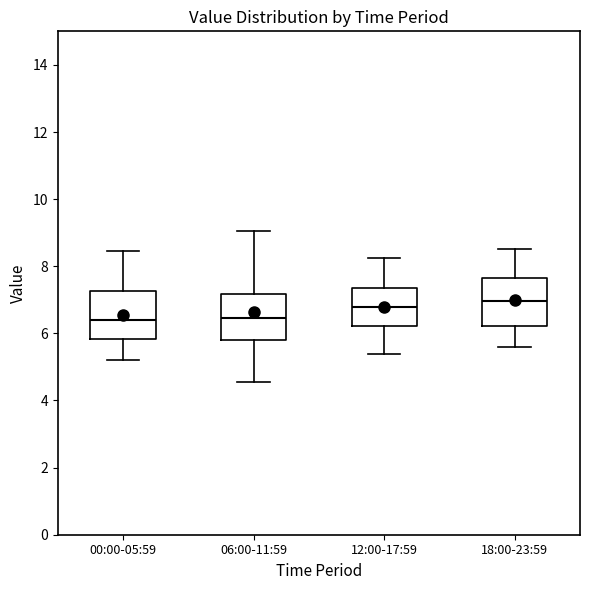

Reading left to right, transcribe this box plot: for each box, give where its median line is, the range the box spans, and where its two whiskers end, as read against the y-axis. The values are not printed on the chart, so give them approximately, as read against the axis.

00:00-05:59: median 6.4, box 5.8 to 7.2, whiskers 5.2 to 8.4
06:00-11:59: median 6.4, box 5.8 to 7.2, whiskers 4.6 to 9.0
12:00-17:59: median 6.8, box 6.2 to 7.4, whiskers 5.4 to 8.2
18:00-23:59: median 7.0, box 6.2 to 7.6, whiskers 5.6 to 8.6